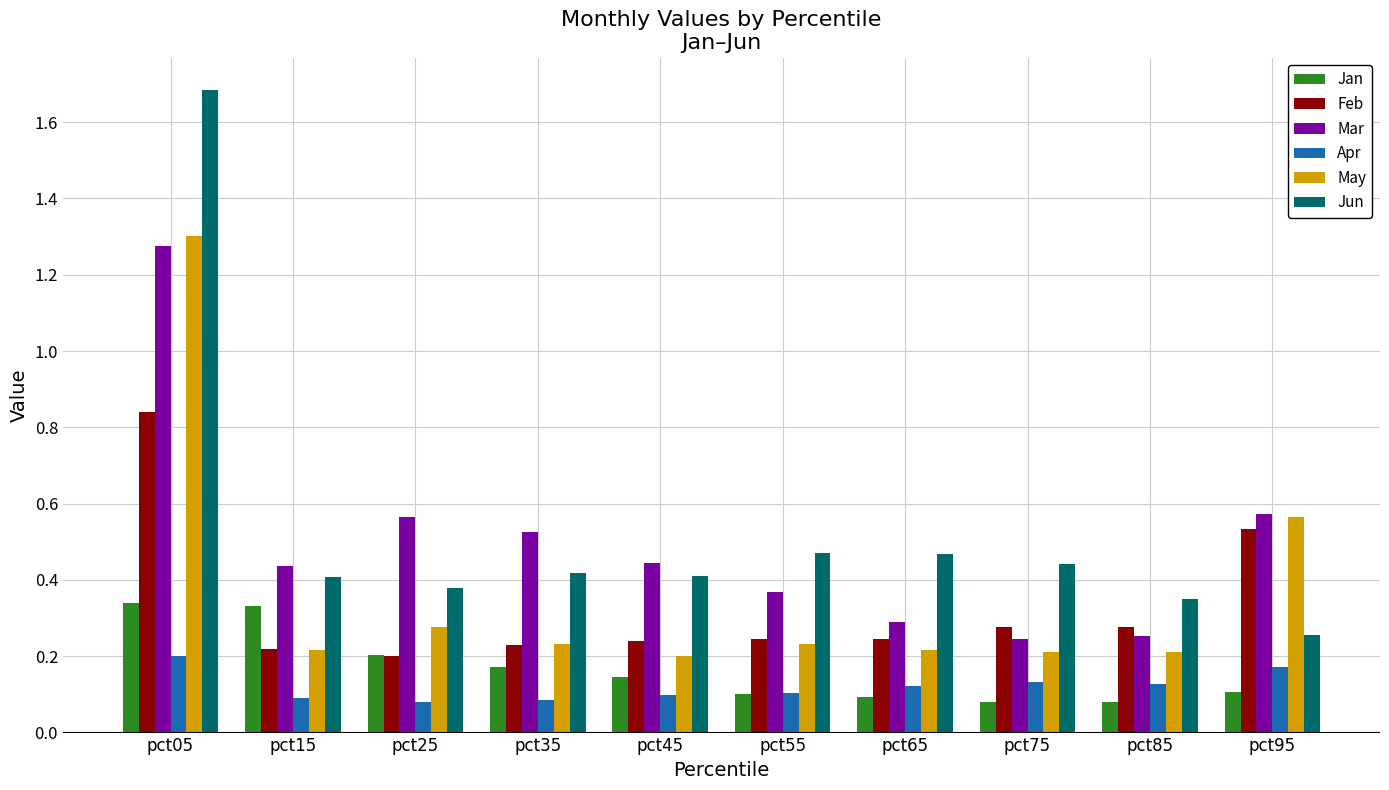

How many series are shown in this chart?

6